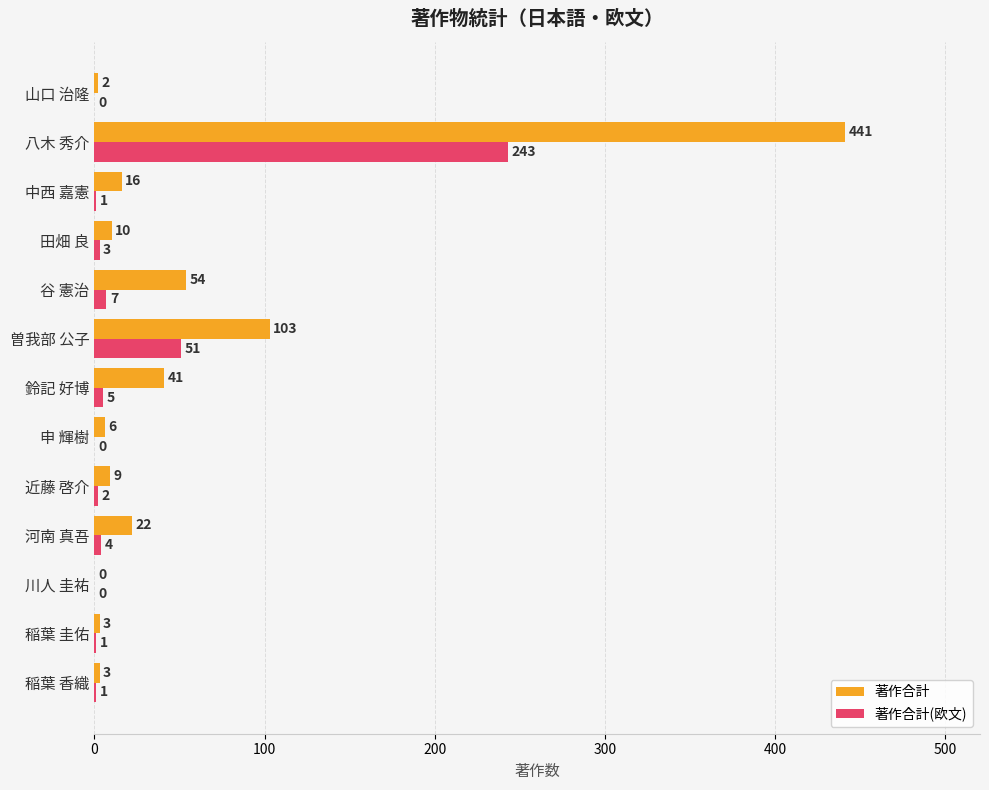

Which series has the largest range (max minus min)?

著作合計